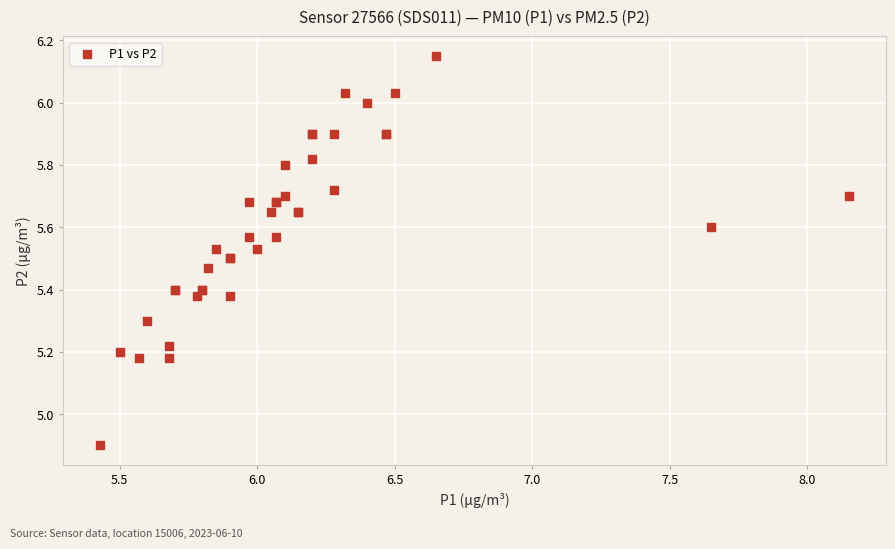

What Y value in the scatter plot is closest to 5?

4.9